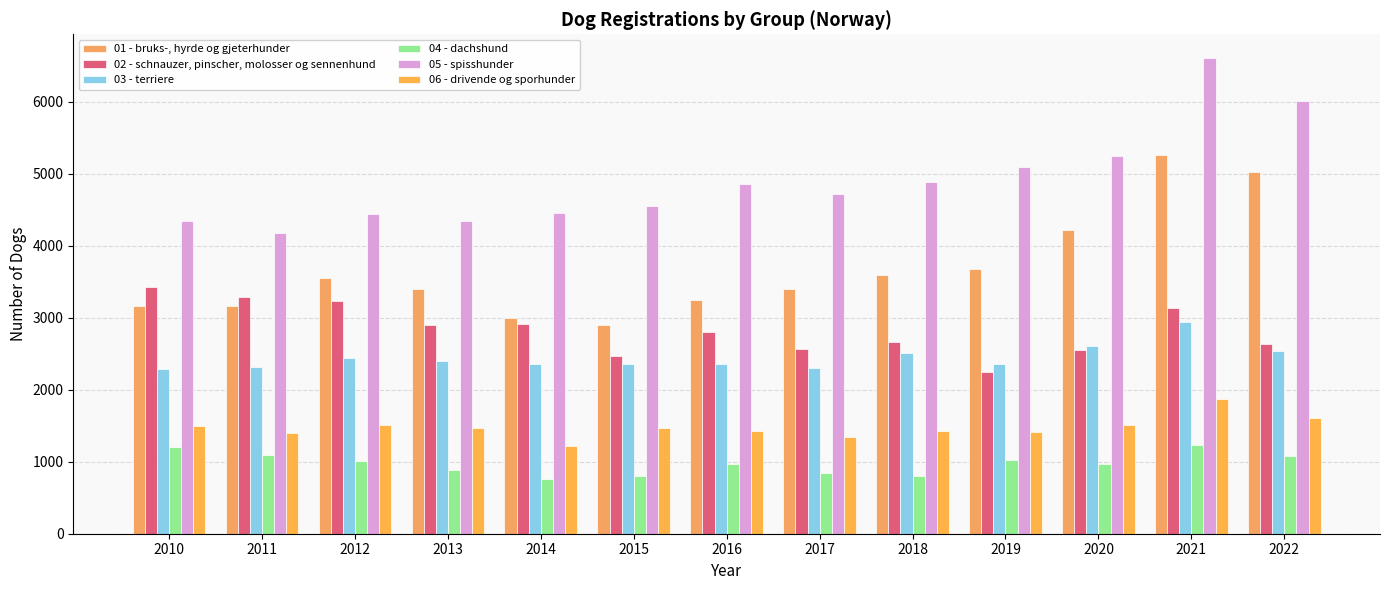

Does the chart contain stacked bars?

No